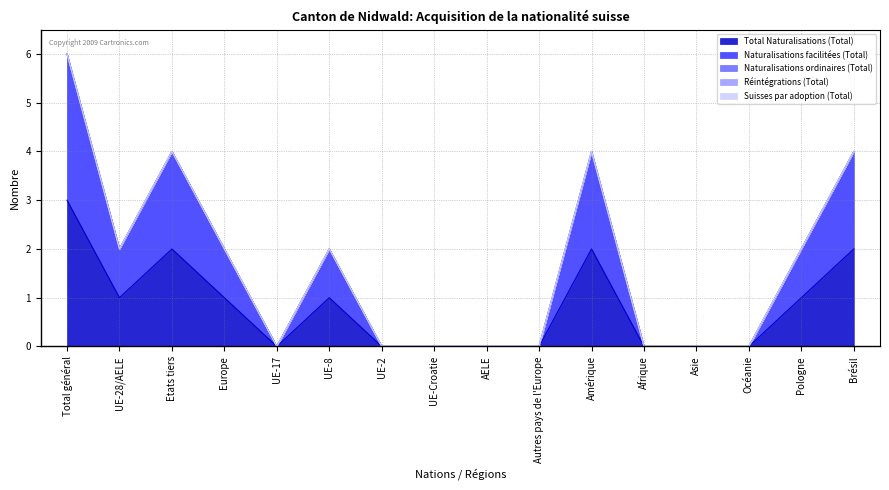

Reading right to left, transcribe all the data shown in this chart.

Total Naturalisations (Total): 2	1	0	0	0	2	0	0	0	0	1	0	1	2	1	3
Naturalisations facilitées (Total): 2	1	0	0	0	2	0	0	0	0	1	0	1	2	1	3
Naturalisations ordinaires (Total): 0	0	0	0	0	0	0	0	0	0	0	0	0	0	0	0
Réintégrations (Total): 0	0	0	0	0	0	0	0	0	0	0	0	0	0	0	0
Suisses par adoption (Total): 0	0	0	0	0	0	0	0	0	0	0	0	0	0	0	0